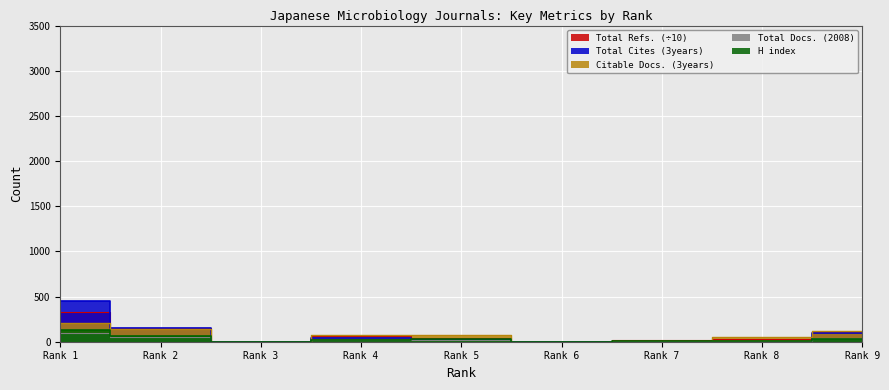

Which series has the widest spread of values?

Total Cites (3years)